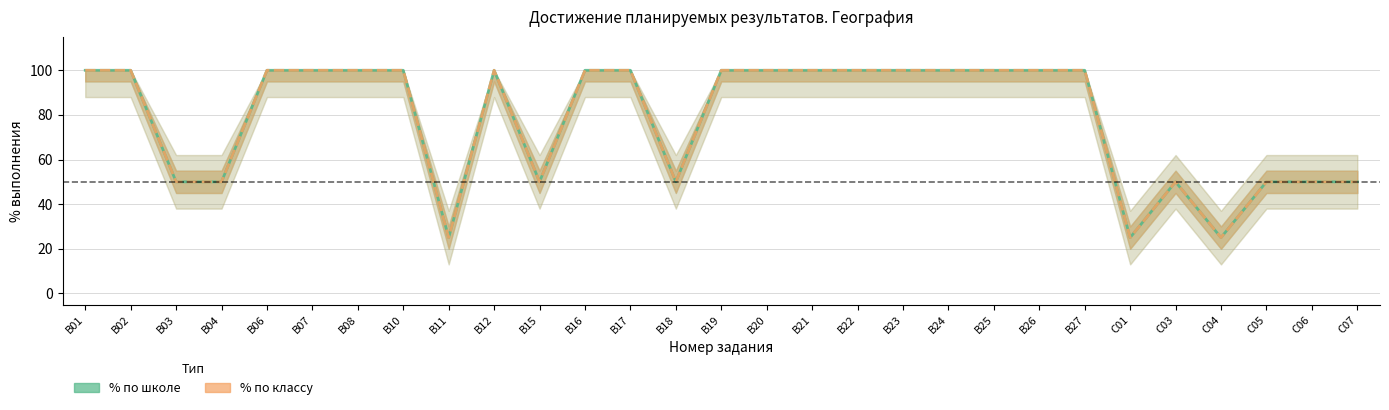

What is the difference between the maximum and minimum values in the % по классу series?

75